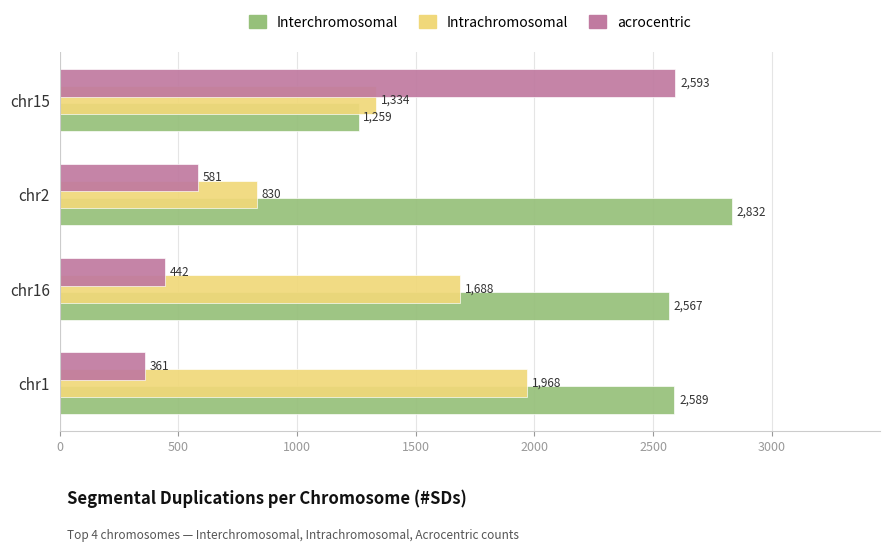

What is the sum of the acrocentric values at chr1 and chr16?

803